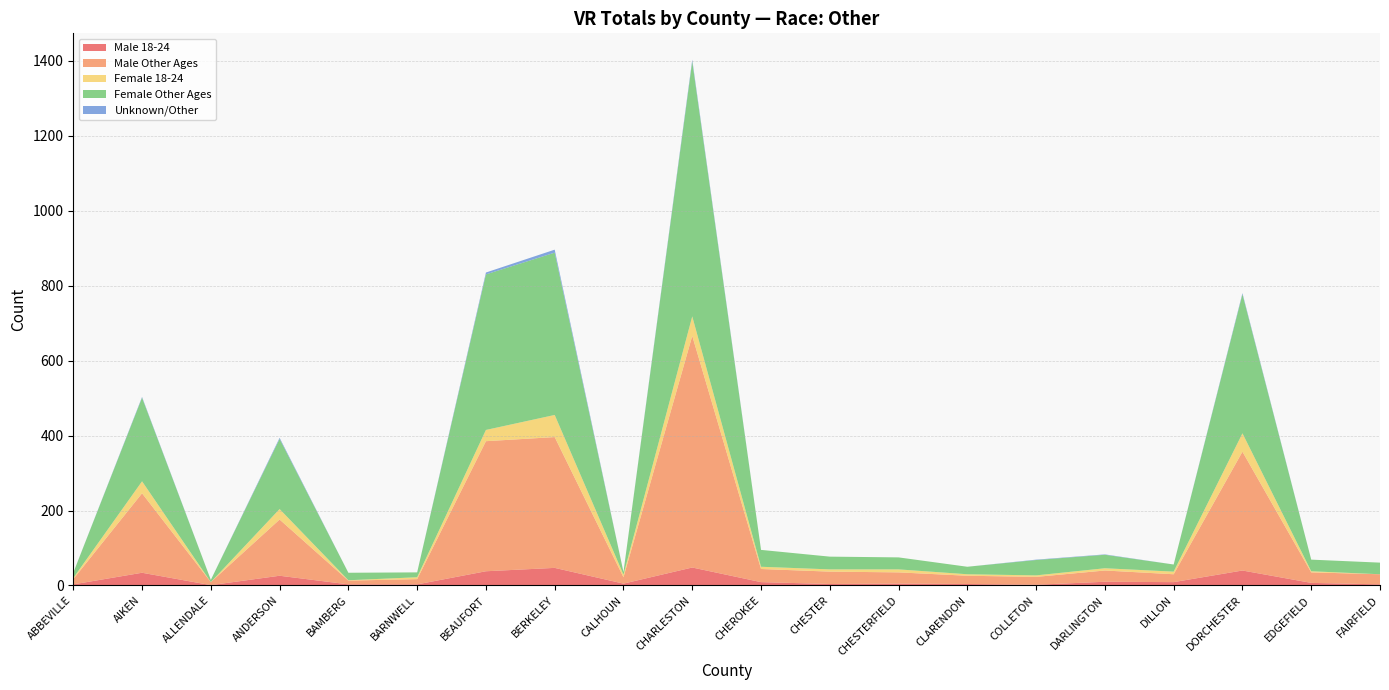

Reading left to right, extract all data points from this chart.

All Total: ABBEVILLE=34	AIKEN=503	ALLENDALE=15	ANDERSON=394	BAMBERG=34	BARNWELL=35	BEAUFORT=835	BERKELEY=896	CALHOUN=36	CHARLESTON=1403	CHEROKEE=95	CHESTER=77	CHESTERFIELD=75	CLARENDON=50	COLLETON=69	DARLINGTON=83	DILLON=56	DORCHESTER=780	EDGEFIELD=69	FAIRFIELD=61
Female Total: ABBEVILLE=17	AIKEN=255	ALLENDALE=6	ANDERSON=215	BAMBERG=21	BARNWELL=18	BEAUFORT=445	BERKELEY=492	CALHOUN=14	CHARLESTON=732	CHEROKEE=51	CHESTER=40	CHESTERFIELD=40	CLARENDON=24	COLLETON=45	DARLINGTON=42	DILLON=26	DORCHESTER=420	EDGEFIELD=34	FAIRFIELD=31
Female 18-24: ABBEVILLE=3	AIKEN=32	ALLENDALE=0	ANDERSON=28	BAMBERG=1	BARNWELL=5	BEAUFORT=30	BERKELEY=59	CALHOUN=7	CHARLESTON=52	CHEROKEE=6	CHESTER=6	CHESTERFIELD=8	CLARENDON=4	COLLETON=4	DARLINGTON=6	DILLON=7	DORCHESTER=49	EDGEFIELD=3	FAIRFIELD=0
Male Total: ABBEVILLE=17	AIKEN=246	ALLENDALE=9	ANDERSON=176	BAMBERG=13	BARNWELL=17	BEAUFORT=385	BERKELEY=396	CALHOUN=22	CHARLESTON=666	CHEROKEE=44	CHESTER=37	CHESTERFIELD=35	CLARENDON=26	COLLETON=23	DARLINGTON=40	DILLON=30	DORCHESTER=357	EDGEFIELD=35	FAIRFIELD=30
Male 18-24: ABBEVILLE=3	AIKEN=34	ALLENDALE=1	ANDERSON=26	BAMBERG=3	BARNWELL=3	BEAUFORT=38	BERKELEY=47	CALHOUN=5	CHARLESTON=48	CHEROKEE=9	CHESTER=4	CHESTERFIELD=5	CLARENDON=4	COLLETON=2	DARLINGTON=10	DILLON=9	DORCHESTER=40	EDGEFIELD=7	FAIRFIELD=3